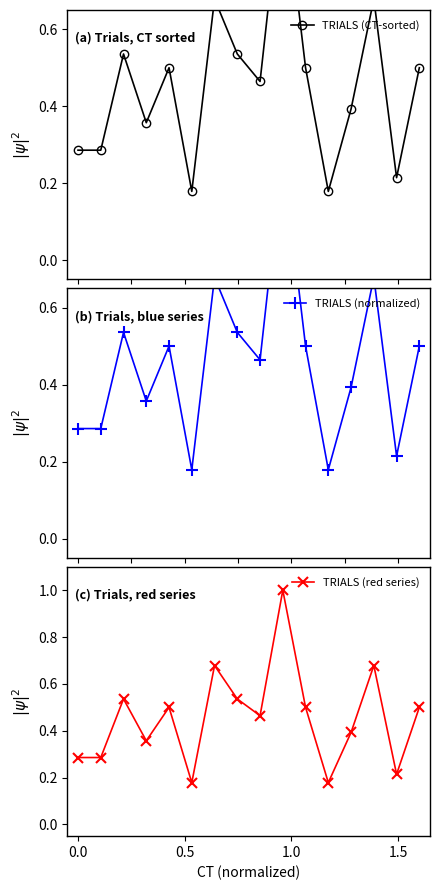

What is the maximum value shown in the chart?

1.0